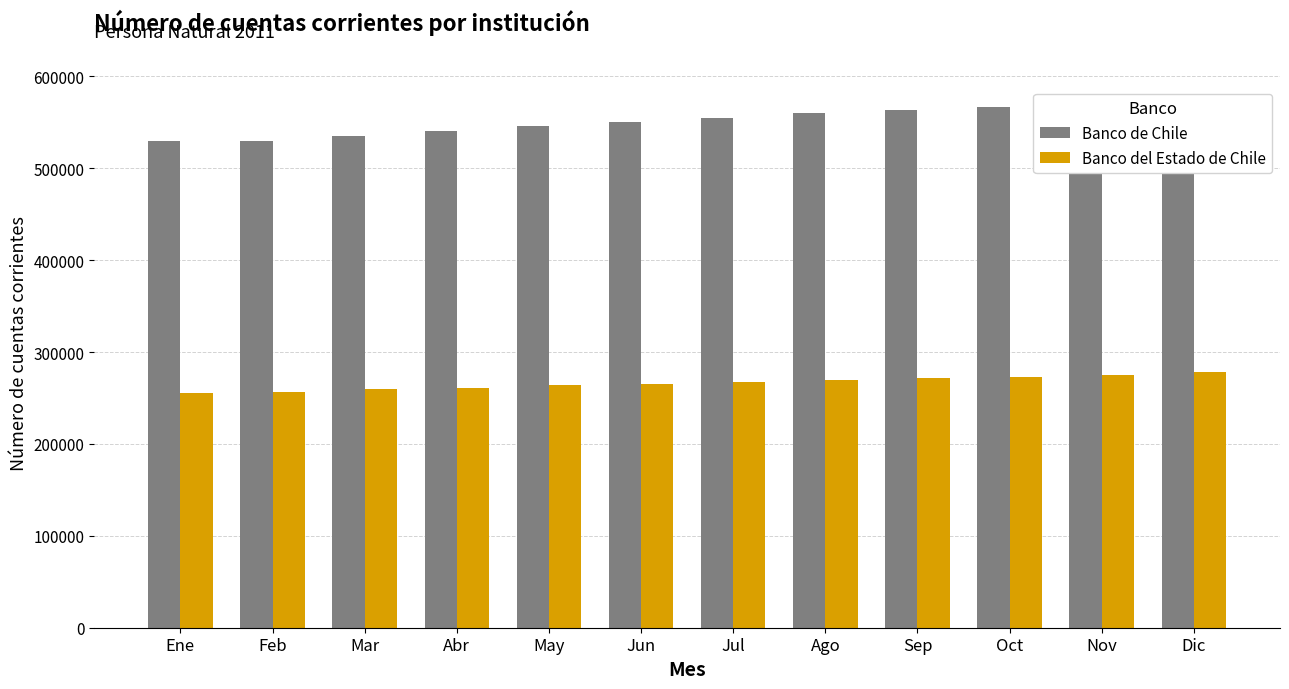

Read the Banco de Chile value at Dic.

572399